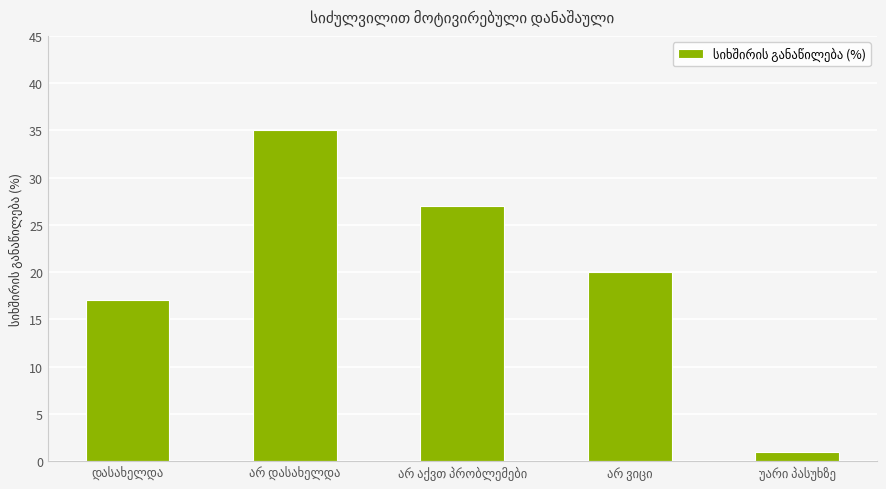

What is the sum of all values?

100